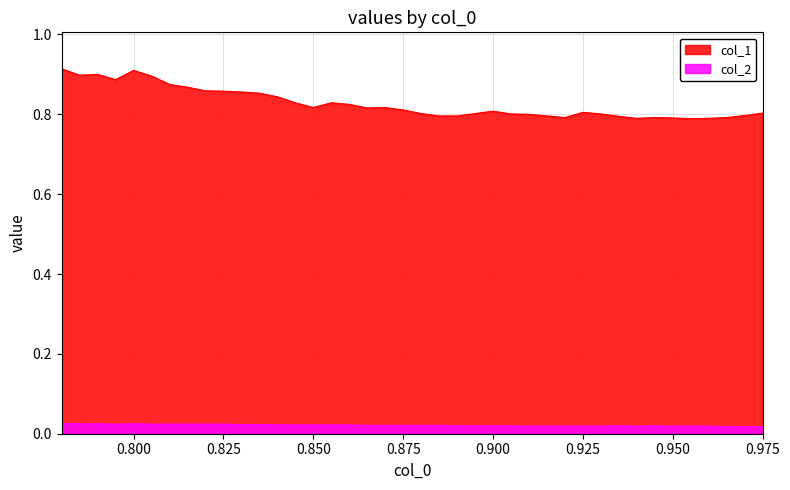

List the series in order of their overall mean, highest first.

col_1, col_2